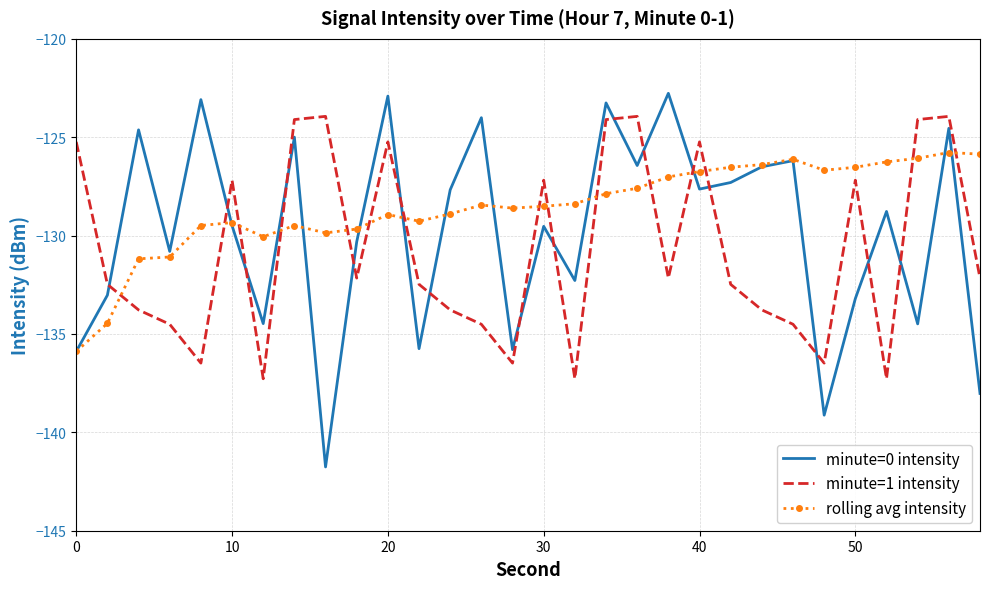

List the series in order of their overall mean, lowest first.

minute=1 intensity, minute=0 intensity, rolling avg intensity